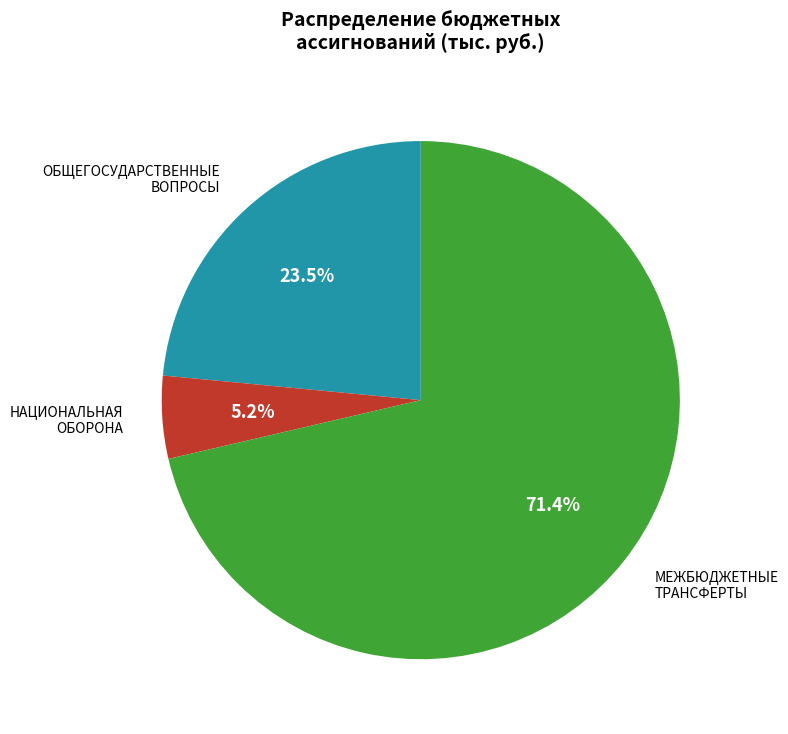

Is there a majority slice in this chart?

Yes